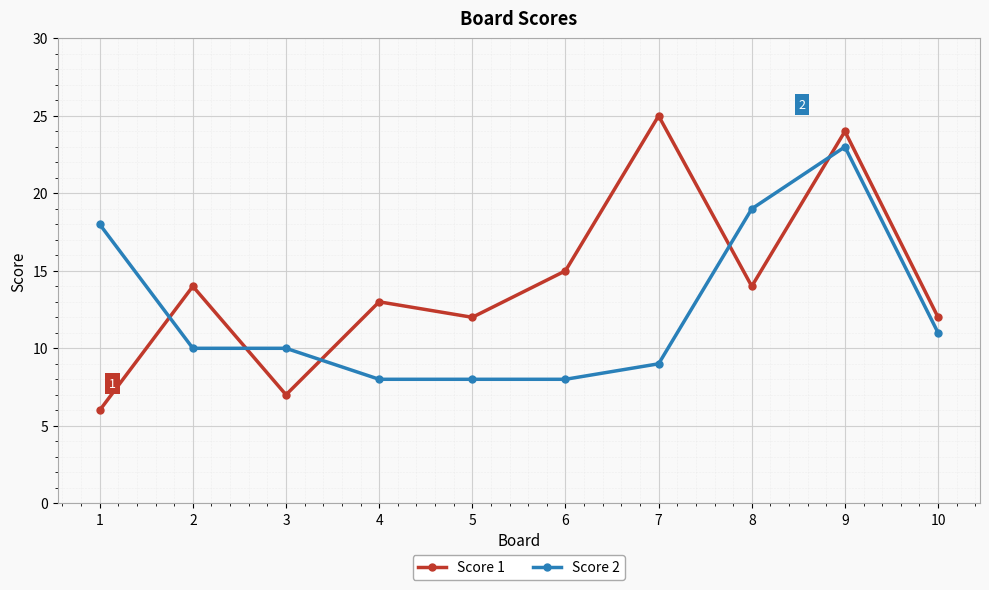

Where do Score 2 and Score 1 first cross each other?

1 and 2